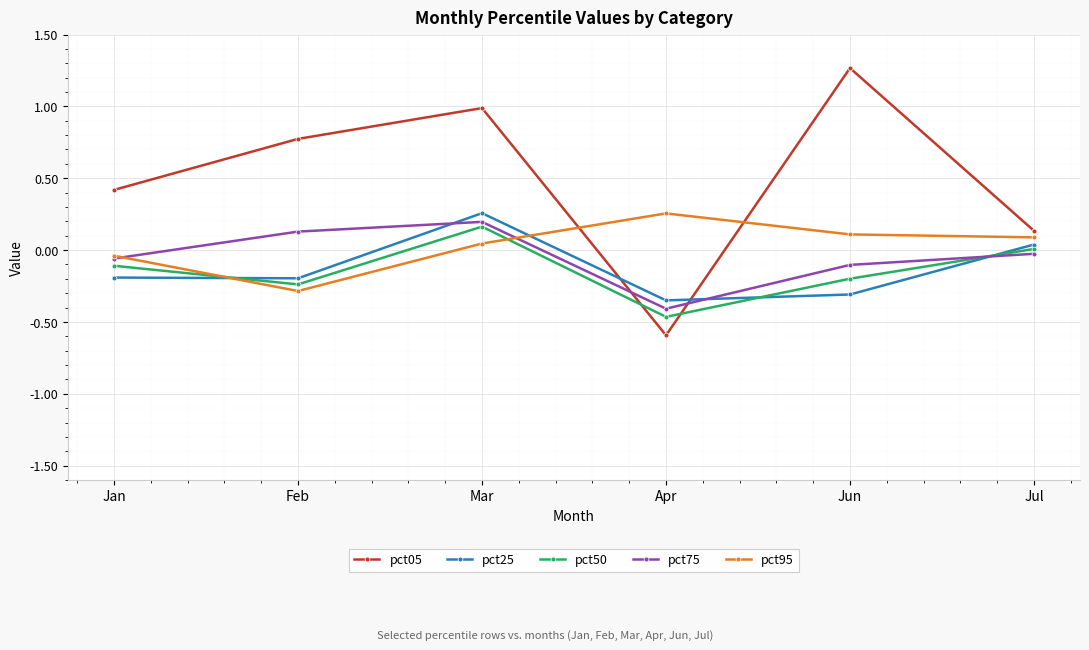

What is the total value across all series at Apr?

-1.6